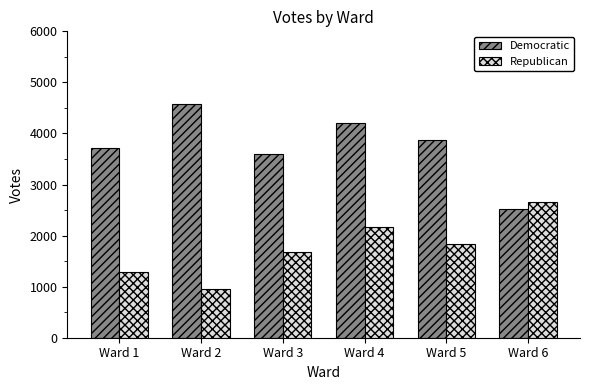

At which category is the sum across all series the highest?

Ward 4